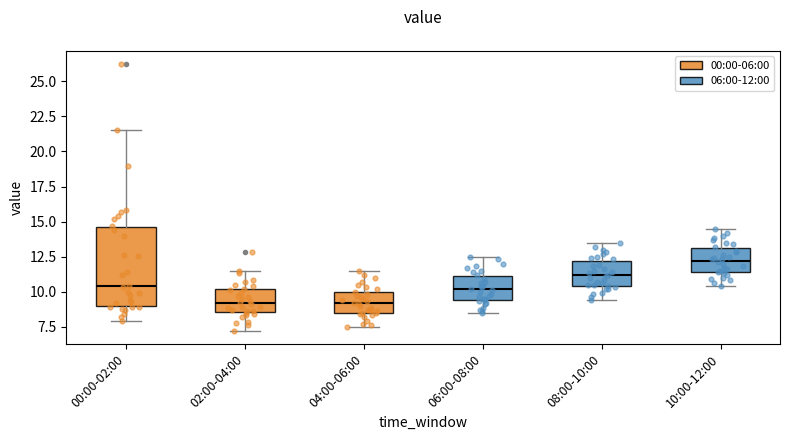

Comparing the boxes themselves (not the whiskers), which one is the tallest?

00:00-02:00